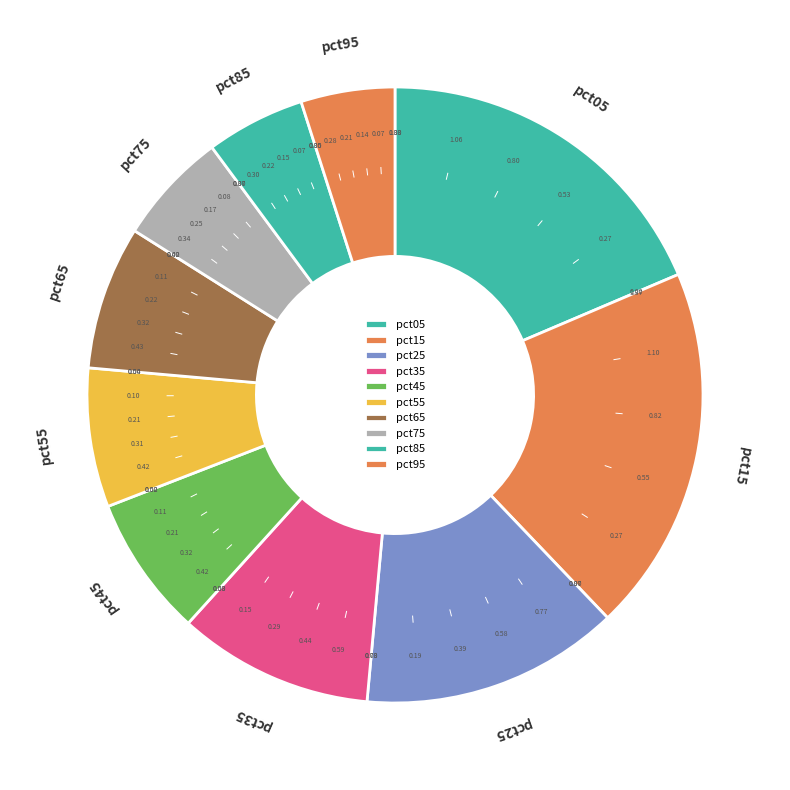

Which has a higher value, pct05 or pct15?

pct15